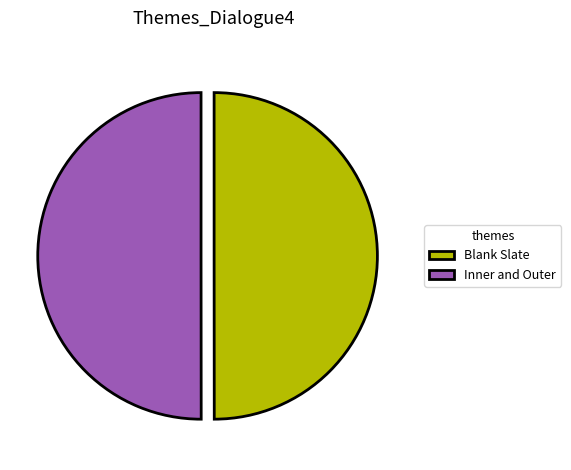

Approximately how many times larger is the value at Blank Slate compared to Inner and Outer?

1.0